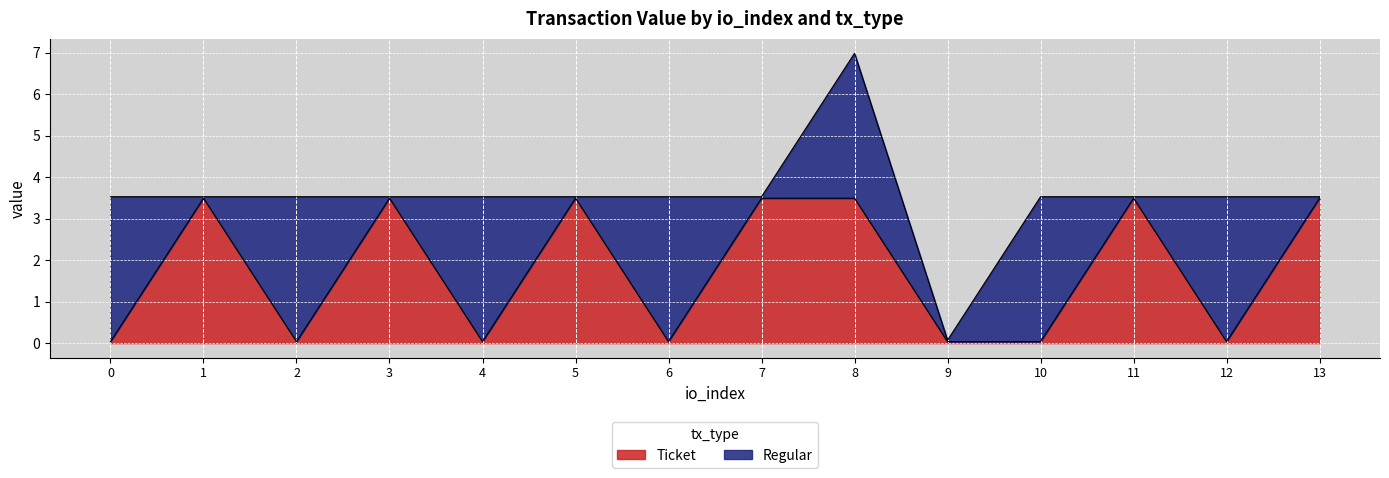

The chart shows a value of 0.0 at 4. True or false?

True